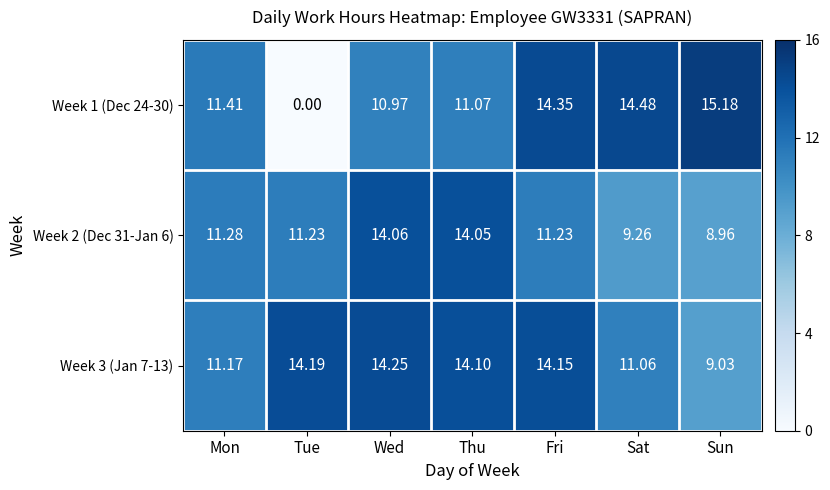

Rank the series by their maximum value, from lowest to highest.

Week 2 (Dec 31-Jan 6), Week 3 (Jan 7-13), Week 1 (Dec 24-30)